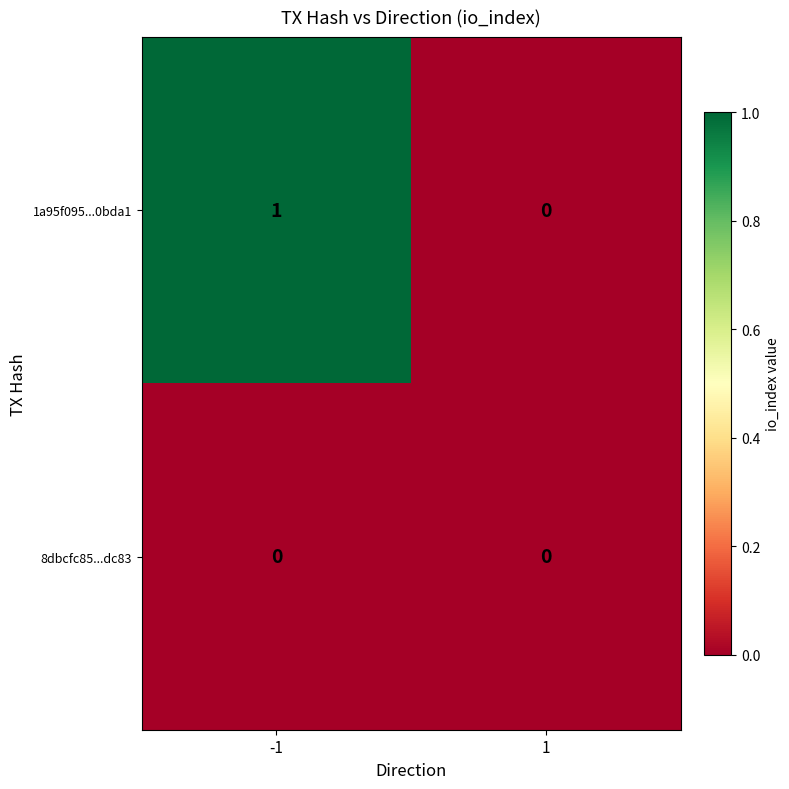

True or false: 8dbcfc85...dc83 has a value of 0 at -1.

True